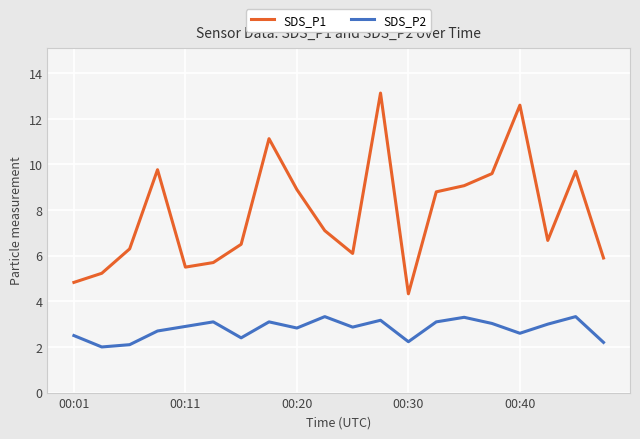

What is the difference between the maximum and minimum values in the SDS_P2 series?

1.3